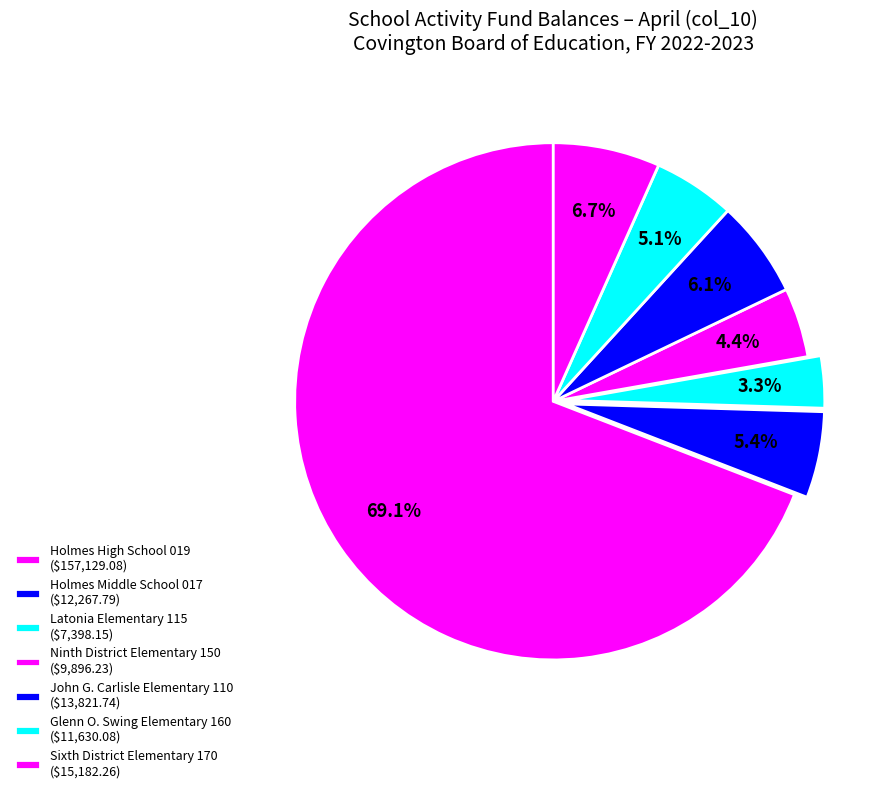

Rank the categories by value from highest to lowest.

Holmes High School 019, Sixth District Elementary 170, John G. Carlisle Elementary 110, Holmes Middle School 017, Glenn O. Swing Elementary 160, Ninth District Elementary 150, Latonia Elementary 115